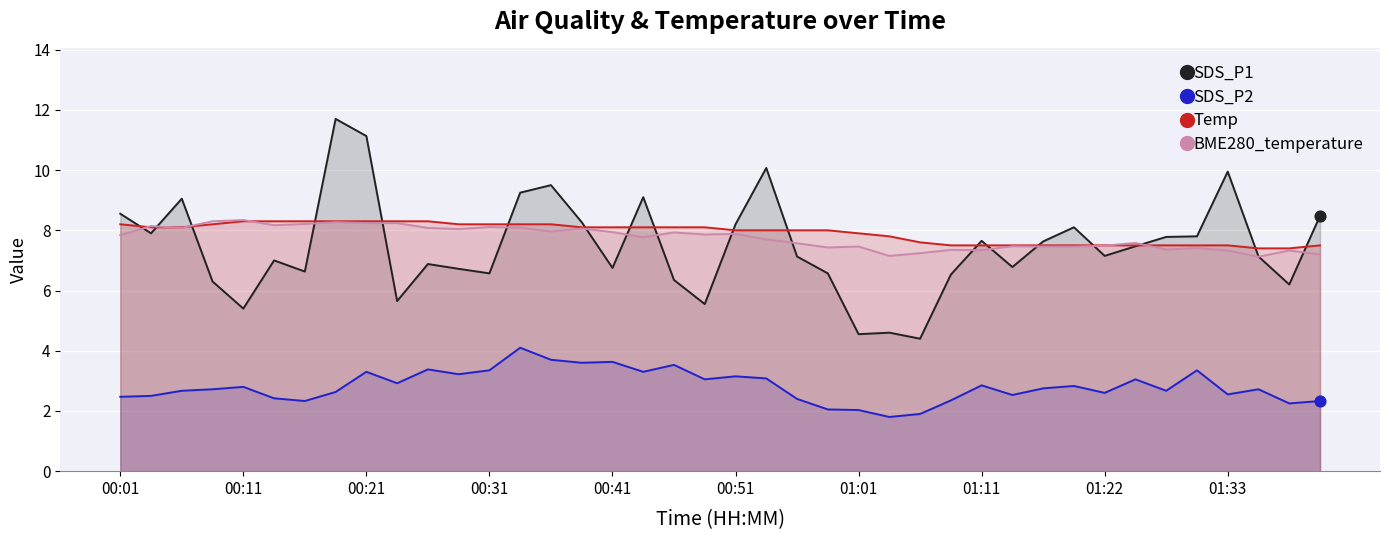

Which series has the widest spread of Y values?

SDS_P1